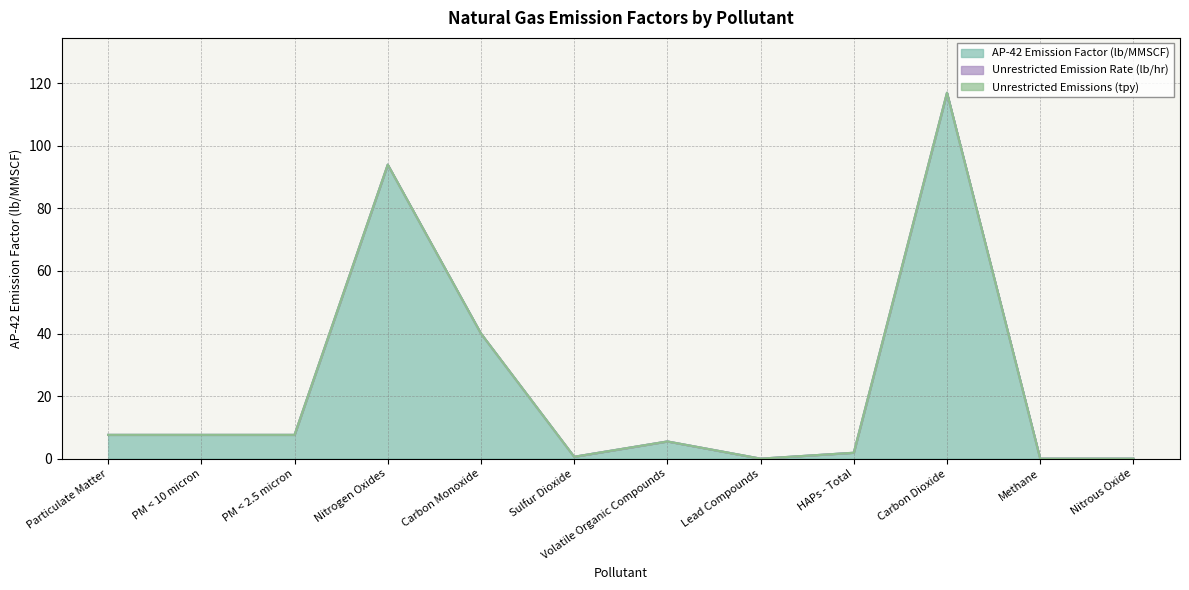

Reading left to right, what are all the values shown in this chart?

AP-42 Emission Factor (lb/MMSCF): 7.6	7.6	7.6	94.0	40.0	0.6	5.5	0.0	1.9	117.0	0.0	0.0
Unrestricted Emission Rate (lb/hr): 0.0	0.0	0.0	0.0	0.0	0.0	0.0	0.0	0.0	0.0	0.0	0.0
Unrestricted Emissions (tpy): 0.0	0.0	0.0	0.0	0.0	0.0	0.0	0.0	0.0	0.0	0.0	0.0